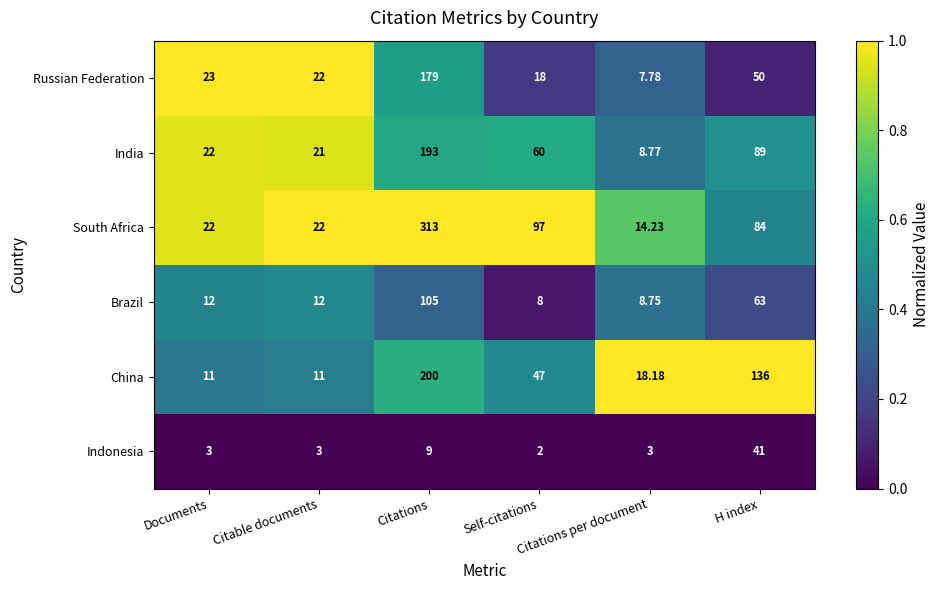

At which category does the chart reach its minimum across all series?

Self-citations